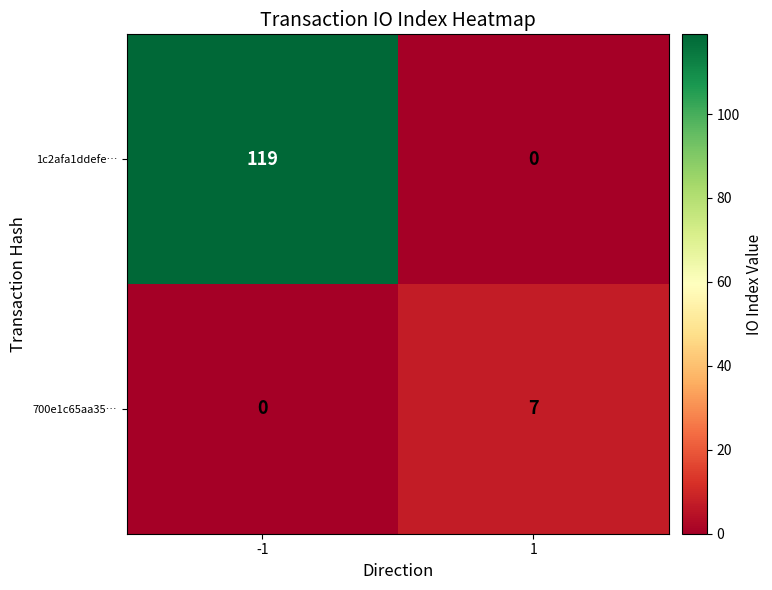

List the series in order of their overall mean, highest first.

1c2afa1ddefe…, 700e1c65aa35…